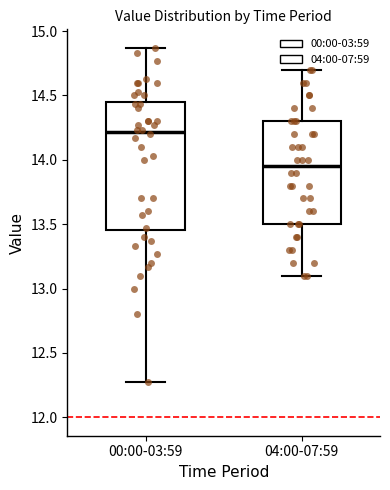

Where does the upper whisker of the box for 04:00-07:59 end on the y-axis? The values are not printed on the chart, so give them approximately, as read against the axis.

14.70